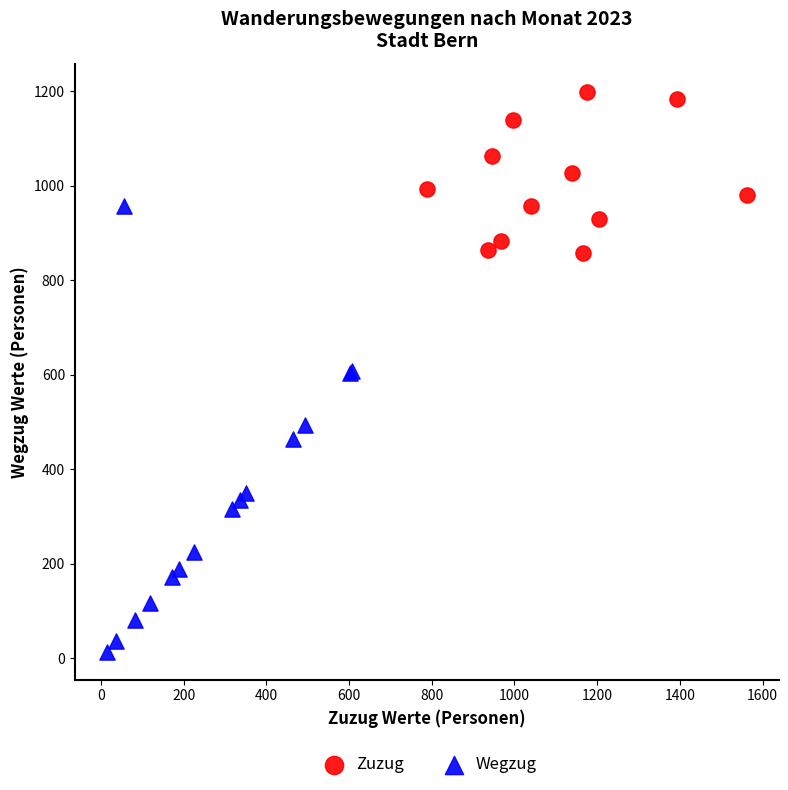

Which series has the largest Y range (max minus min)?

Wegzug